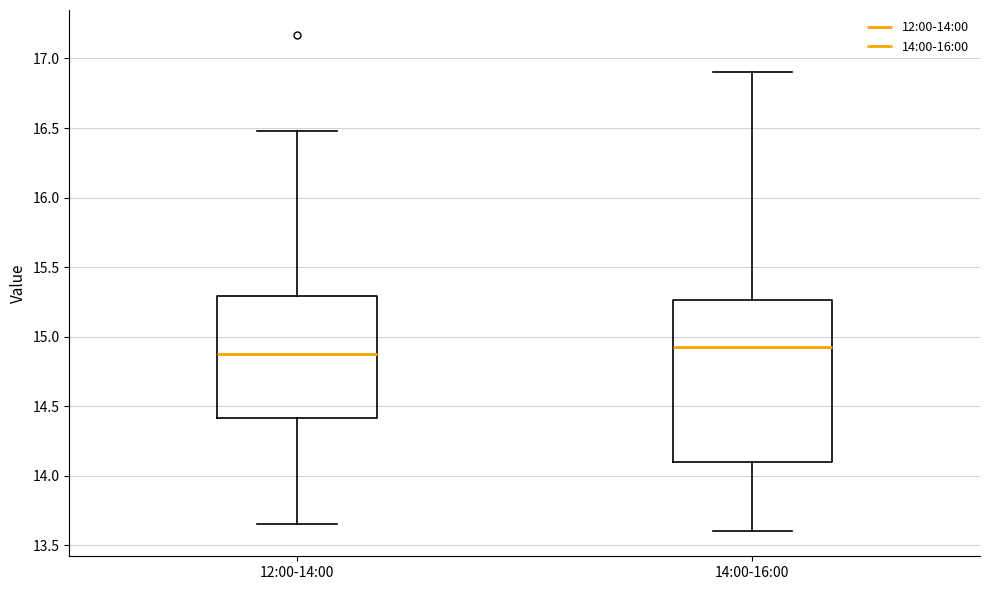

Reading left to right, read every box against the y-axis: the position of its median line, the range the box covers, and the ends of its whiskers. The values are not printed on the chart, so give them approximately, as read against the axis.

12:00-14:00: median 14.90, box 14.40 to 15.30, whiskers 13.65 to 16.50
14:00-16:00: median 14.95, box 14.10 to 15.25, whiskers 13.60 to 16.90